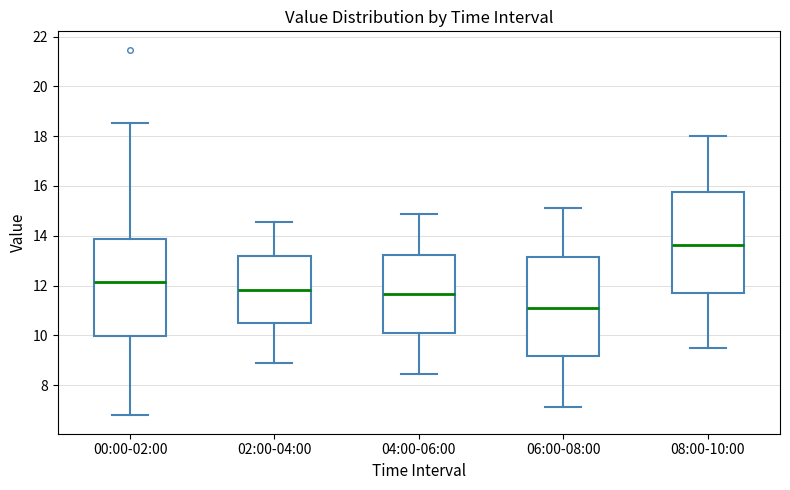

Which box's median line is the lowest?

06:00-08:00